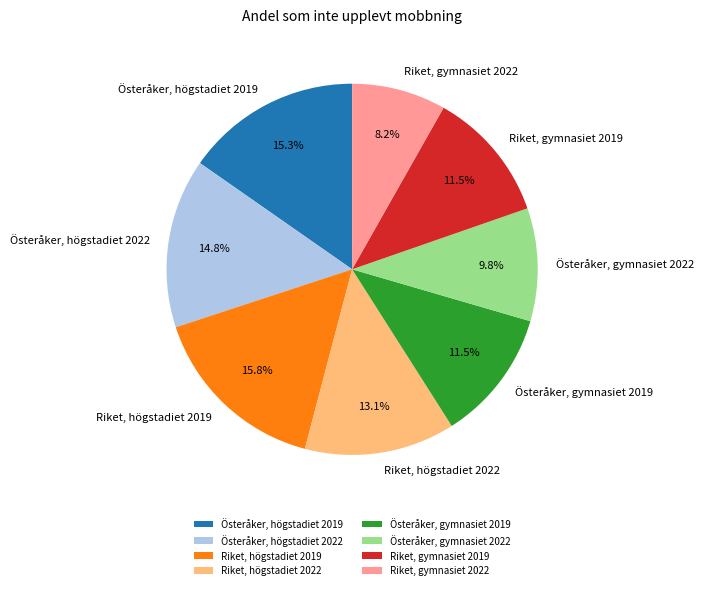

Between Österåker, gymnasiet 2019 and Riket, högstadiet 2019, which is larger?

Riket, högstadiet 2019